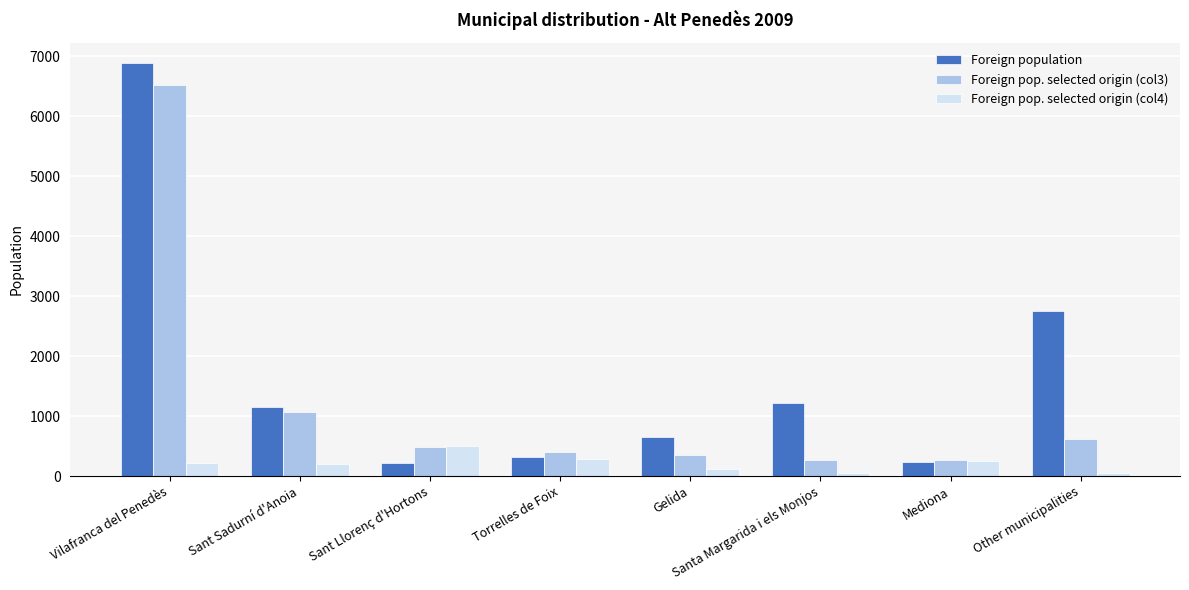

Rank the series by their maximum value, from lowest to highest.

Foreign pop. selected origin (col4), Foreign pop. selected origin (col3), Foreign population